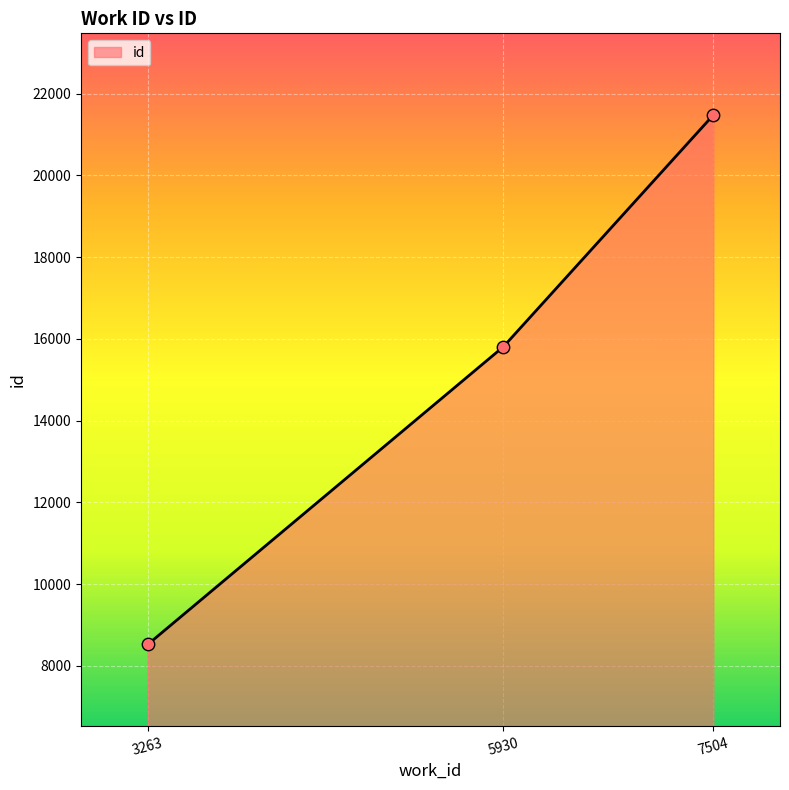

What is the change in value from 3263 to 7504?

+12958